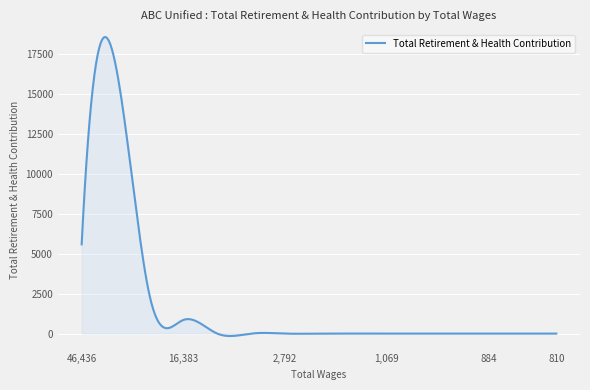

What is the difference between the maximum and minimum values?

18716.6